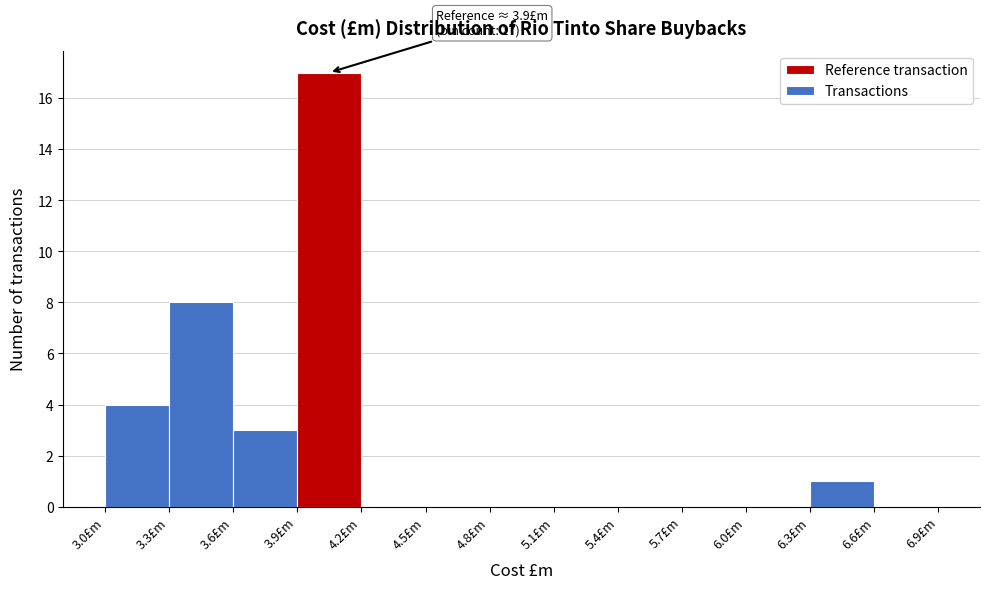

Which range on the x-axis has the tallest bar?

3.9 to 4.2